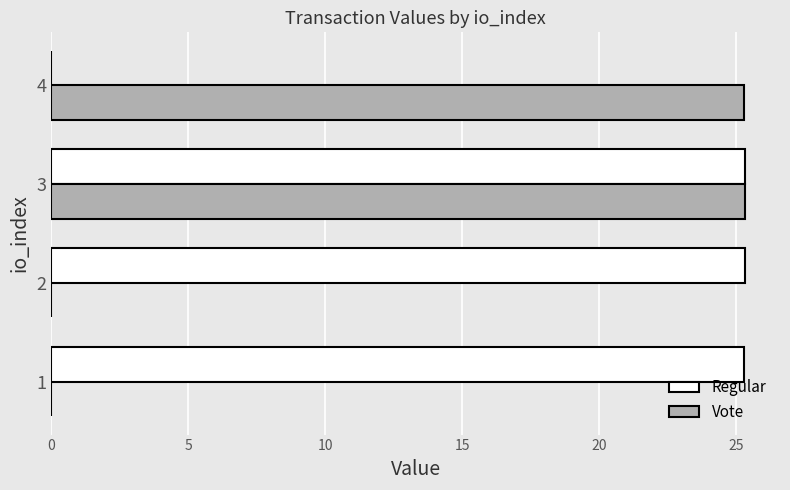

What is the sum of the Vote values at 4 and 2?

25.3